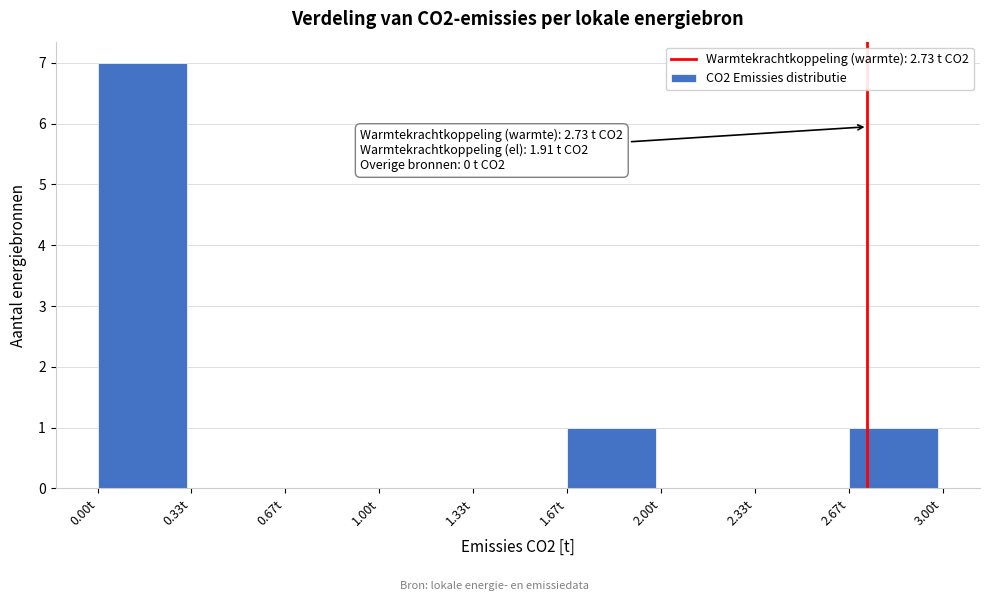

Reading left to right, transcribe all the data shown in this chart.

0.00t=7	0.33t=0	0.67t=0	1.00t=0	1.33t=0	1.67t=1	2.00t=0	2.33t=0	2.67t=1